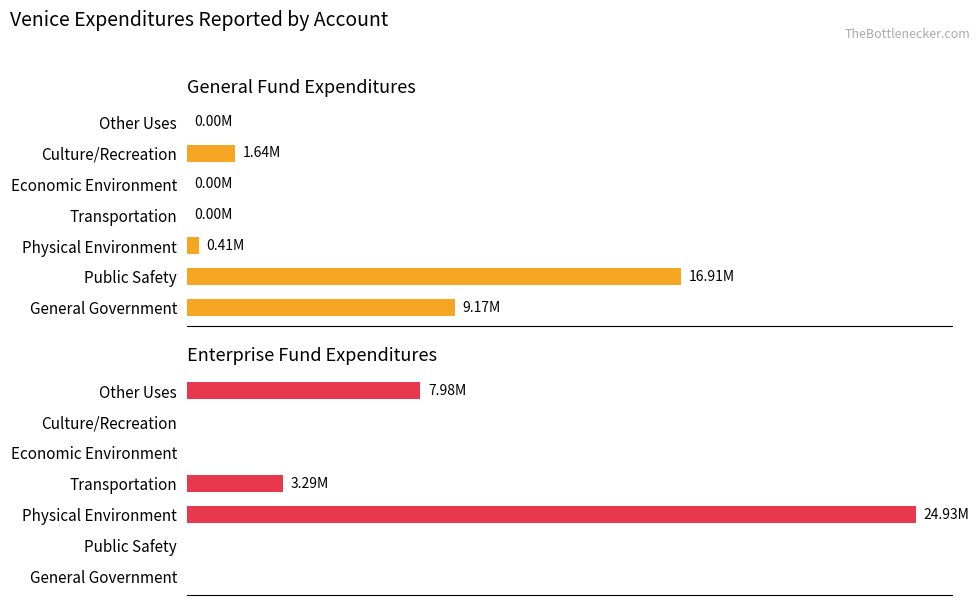

Which has a higher value, Physical Environment or Other Uses?

Physical Environment